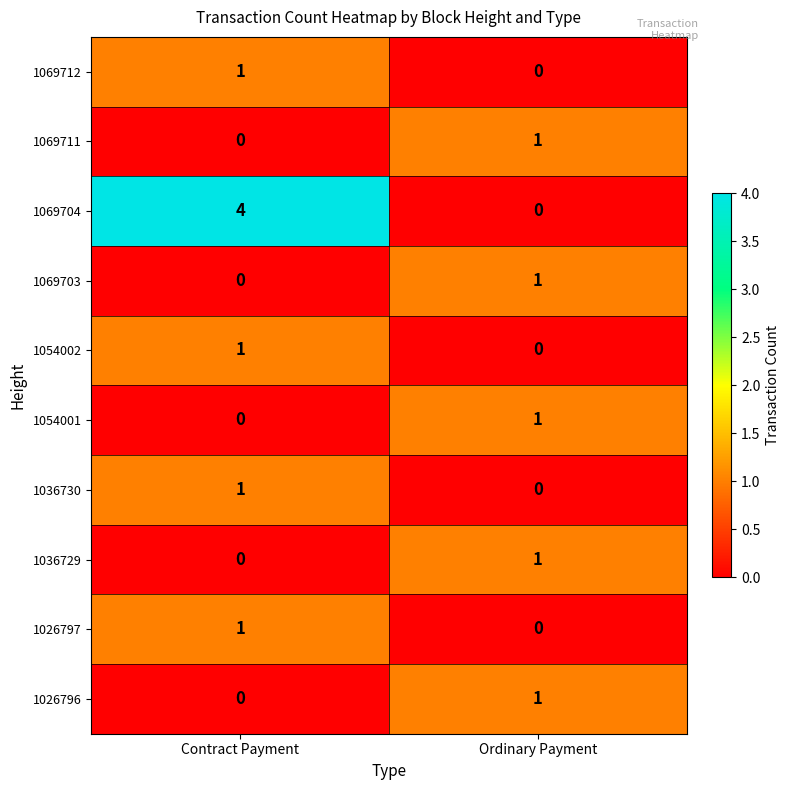

What is the difference between the highest and lowest values at Ordinary Payment?

1